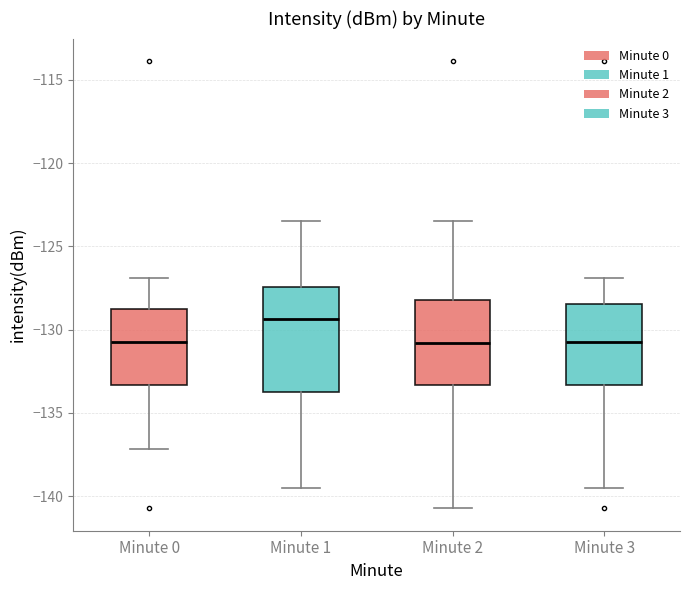

Reading left to right, read every box against the y-axis: the position of its median line, the range the box covers, and the ends of its whiskers. The values are not printed on the chart, so give them approximately, as read against the axis.

Minute 0: median -130.5, box -133.5 to -128.5, whiskers -137.0 to -127.0
Minute 1: median -129.5, box -133.5 to -127.5, whiskers -139.5 to -123.5
Minute 2: median -131.0, box -133.5 to -128.0, whiskers -140.5 to -123.5
Minute 3: median -130.5, box -133.5 to -128.5, whiskers -139.5 to -127.0